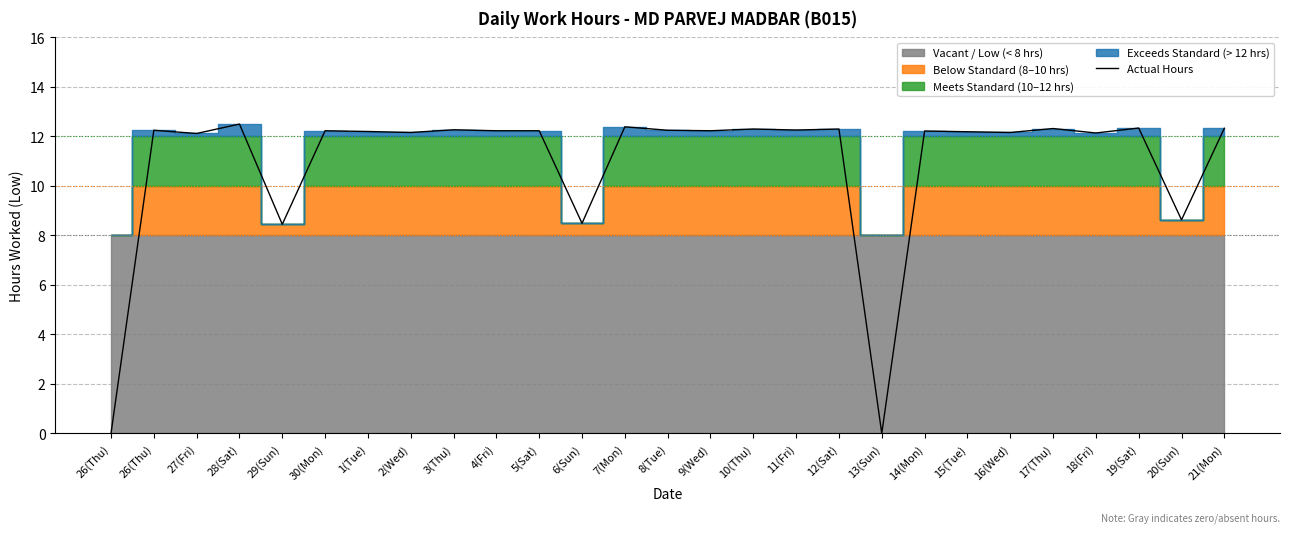

How many data points are less than 12?

5